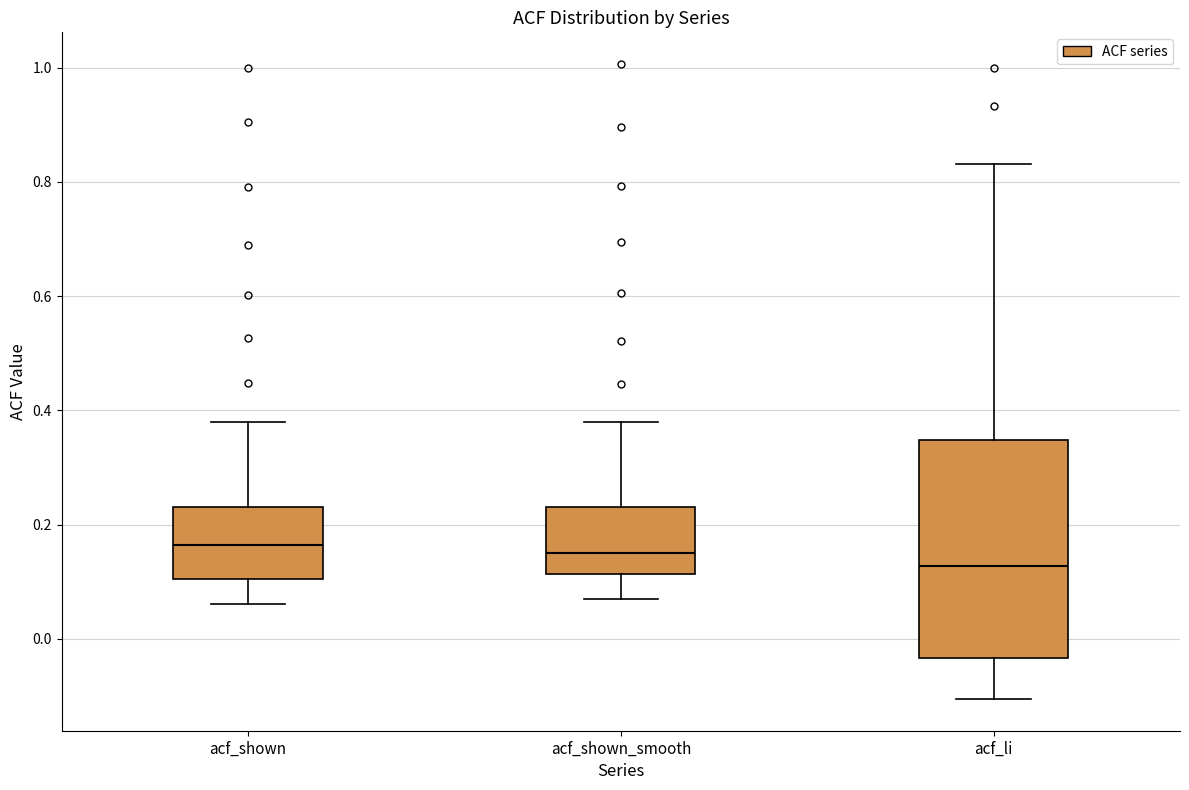

Where does the median line of the box for acf_shown_smooth sit on the y-axis? The values are not printed on the chart, so give them approximately, as read against the axis.

0.16